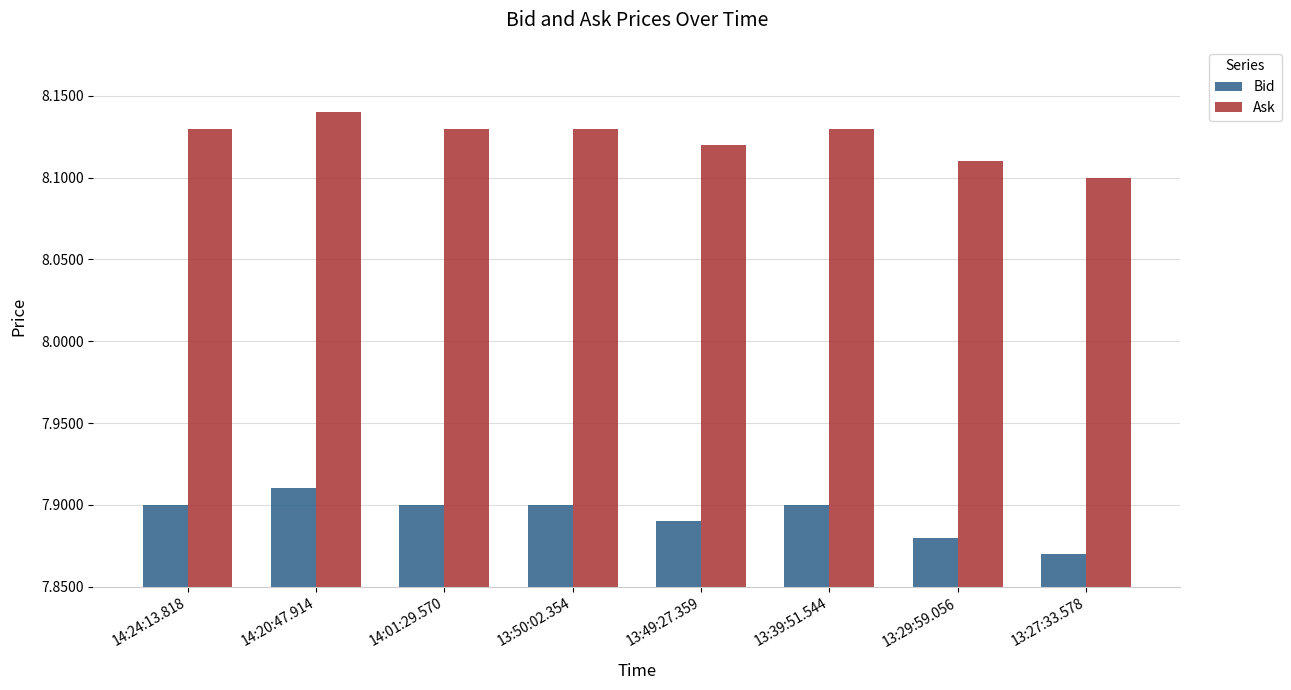

List the series in order of their overall mean, lowest first.

Bid, Ask